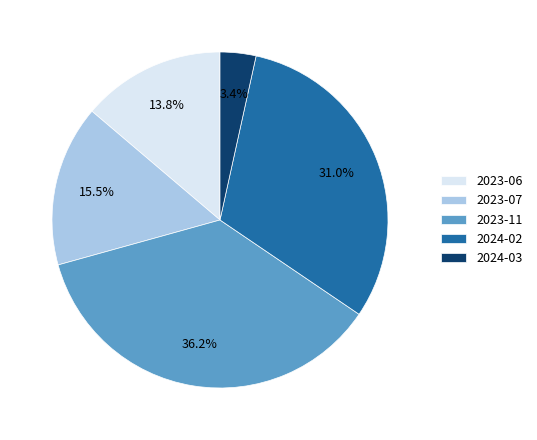

Count the number of slices in the pie.

5